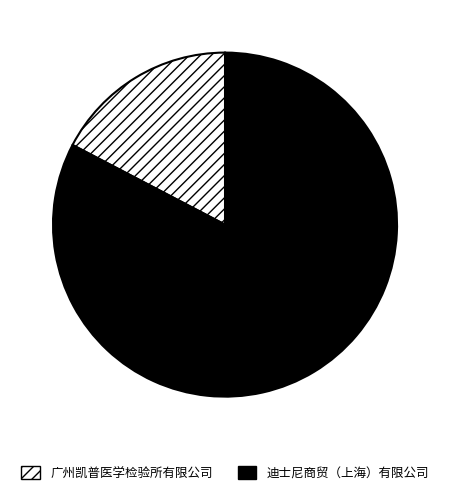

Which has a higher value, 广州凯普医学检验所有限公司 or 迪士尼商贸（上海）有限公司?

迪士尼商贸（上海）有限公司